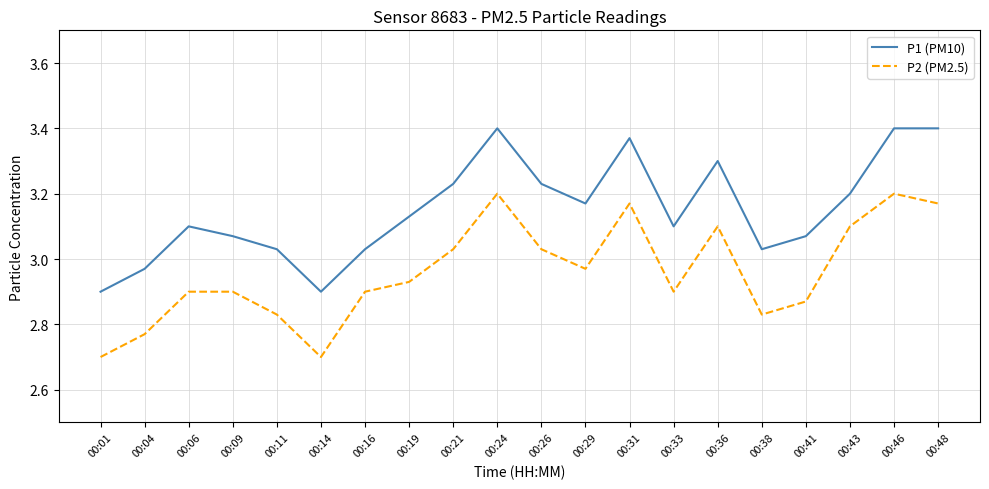

What are all the series names shown in the legend?

P1 (PM10), P2 (PM2.5)